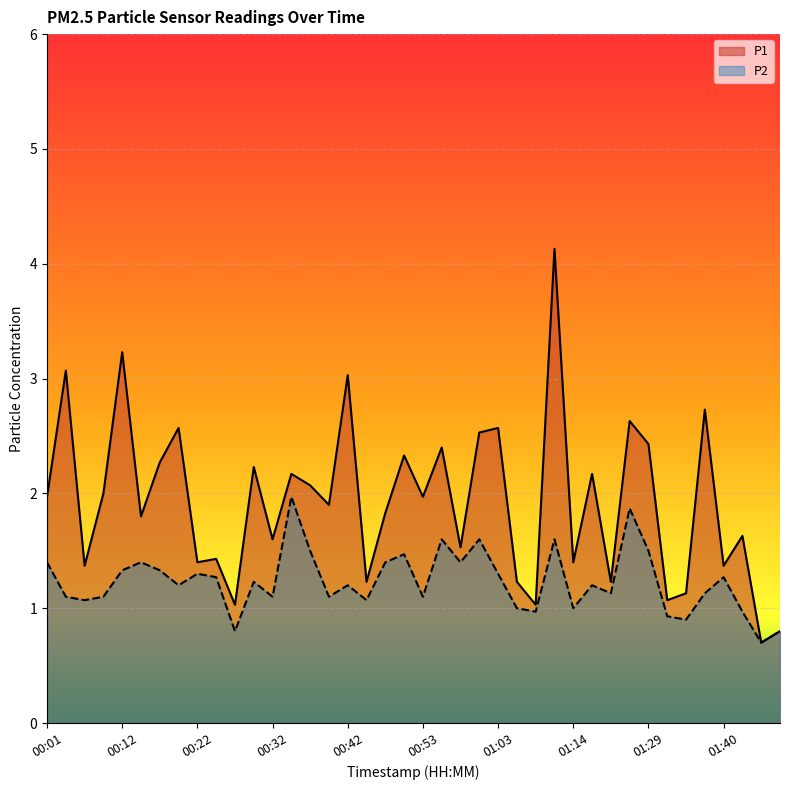

Which series has the largest total across all categories?

P1